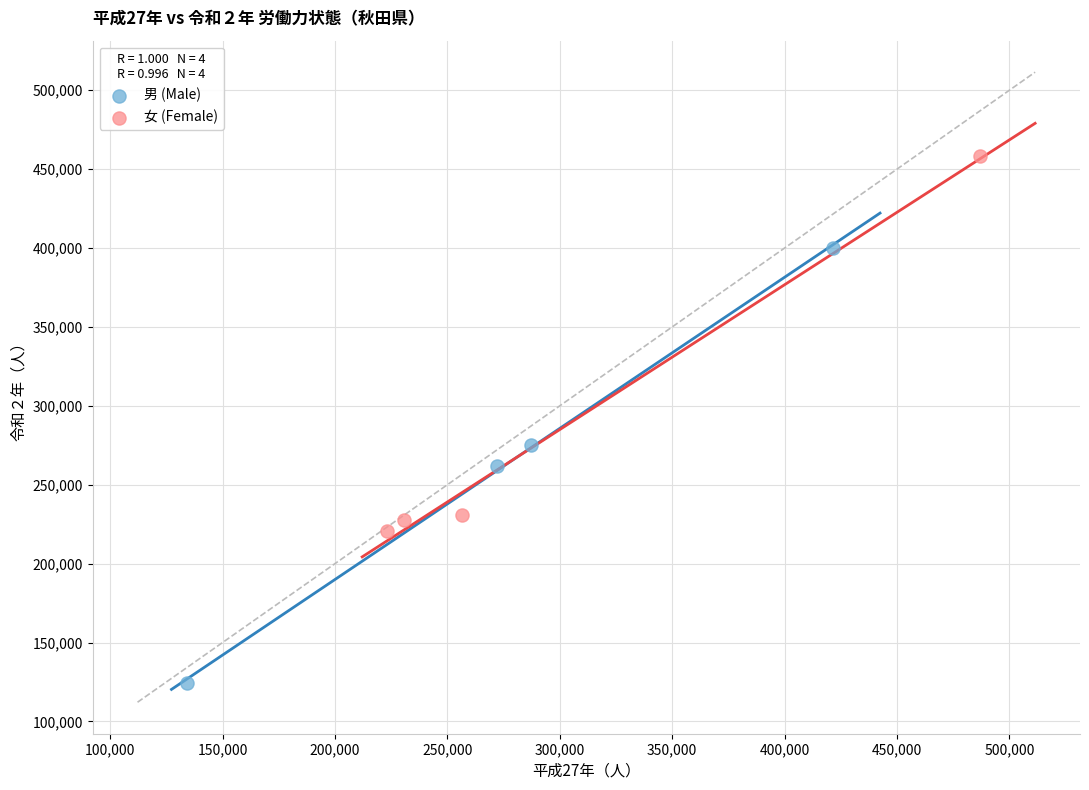

Which series reaches the minimum Y coordinate?

男 (Male)